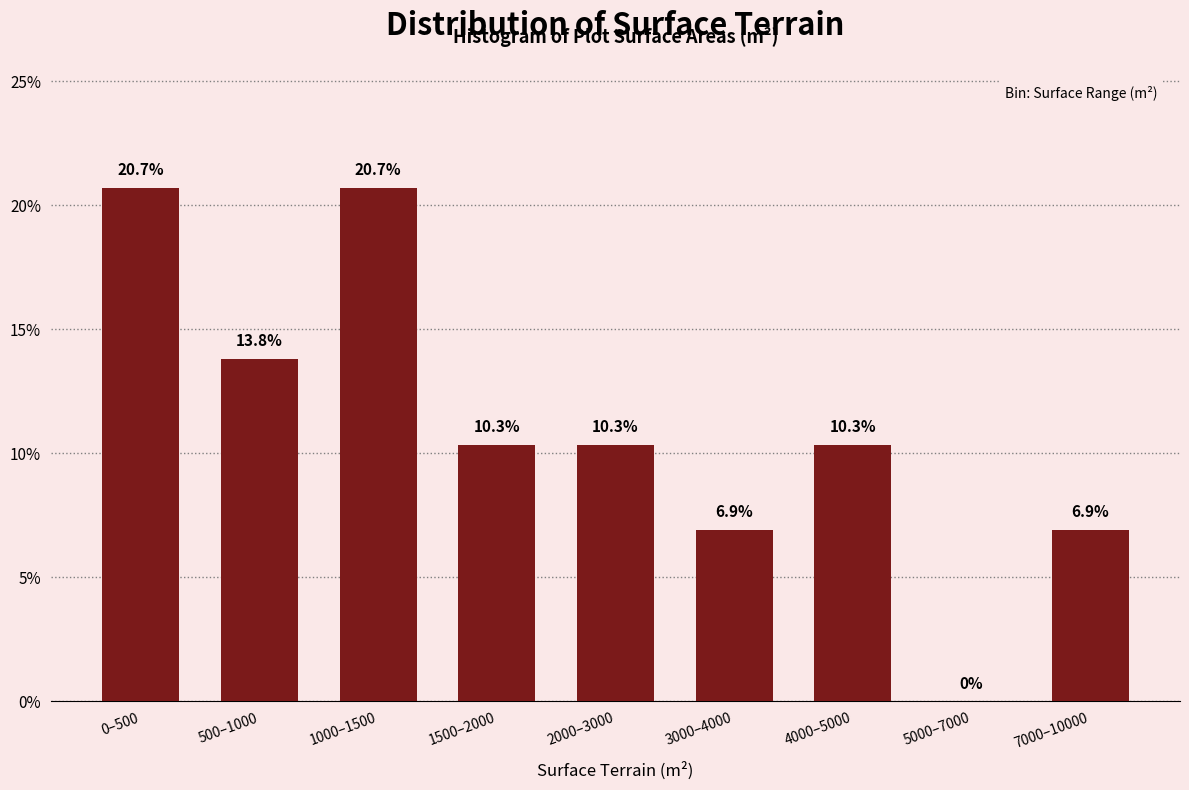

The value at 0–500 is 20.7. True or false?

True